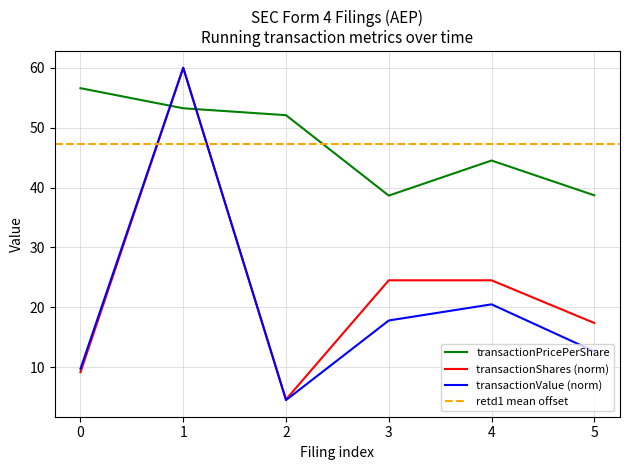

At which label is transactionPricePerShare closest to 47?

4